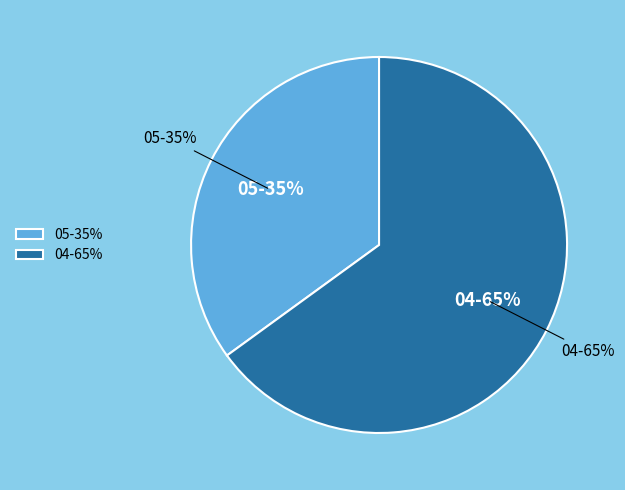

Is there a majority slice in this chart?

Yes